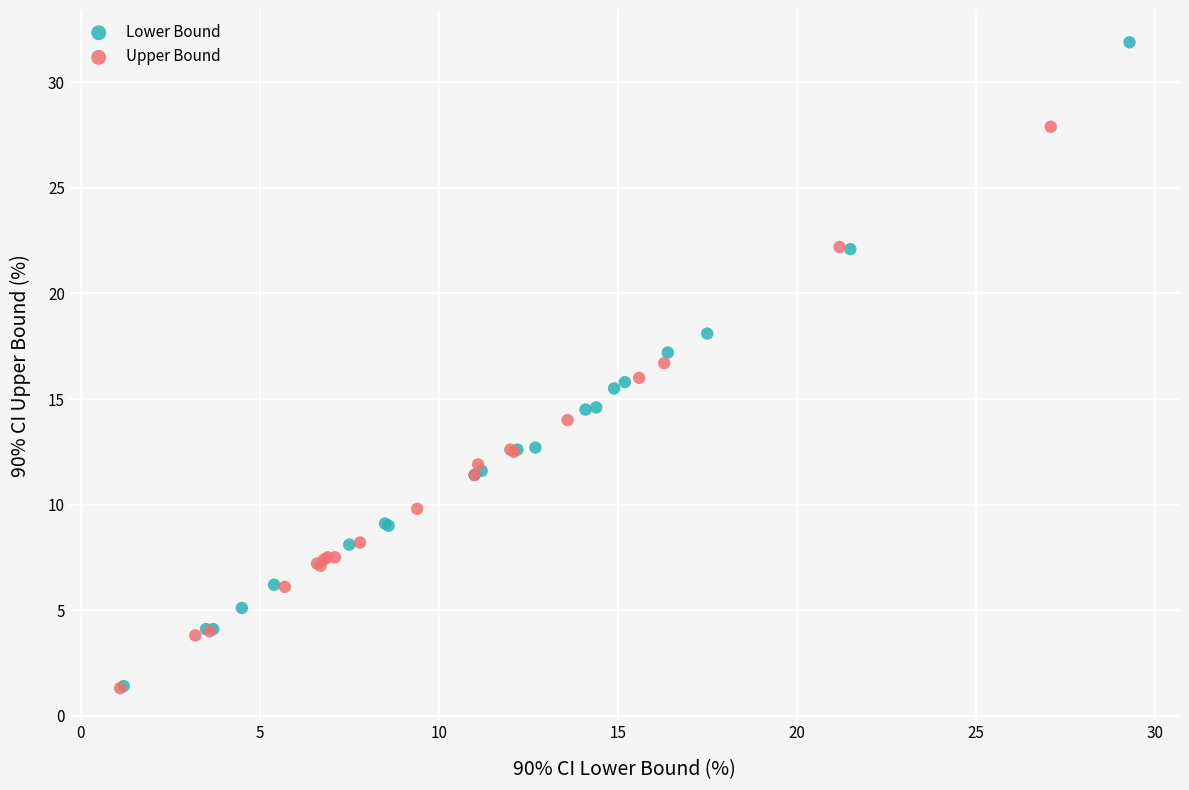

Which series has the widest spread of Y values?

Lower Bound